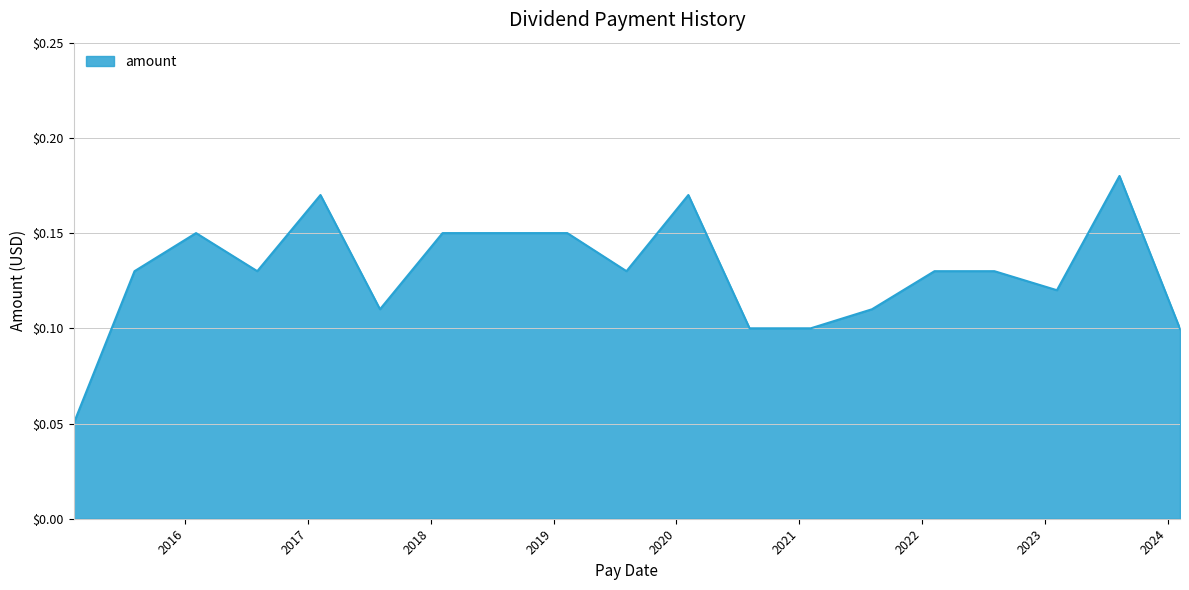

Does the chart display data point markers on the line(s)?

No